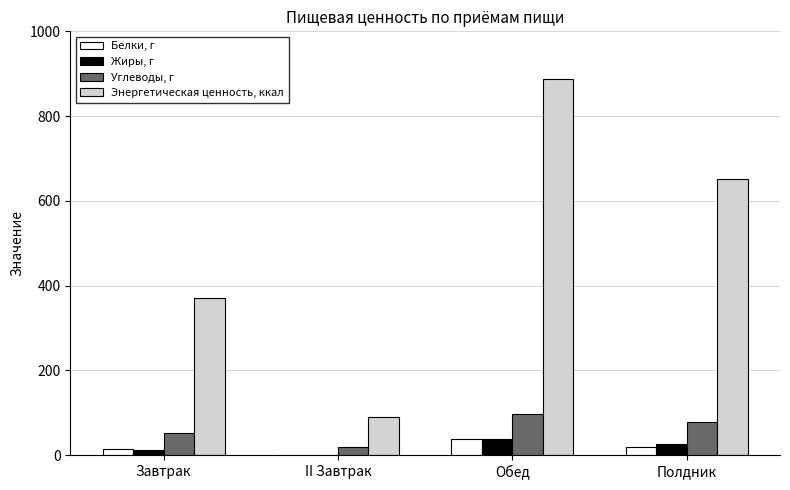

Are the bars horizontal?

No